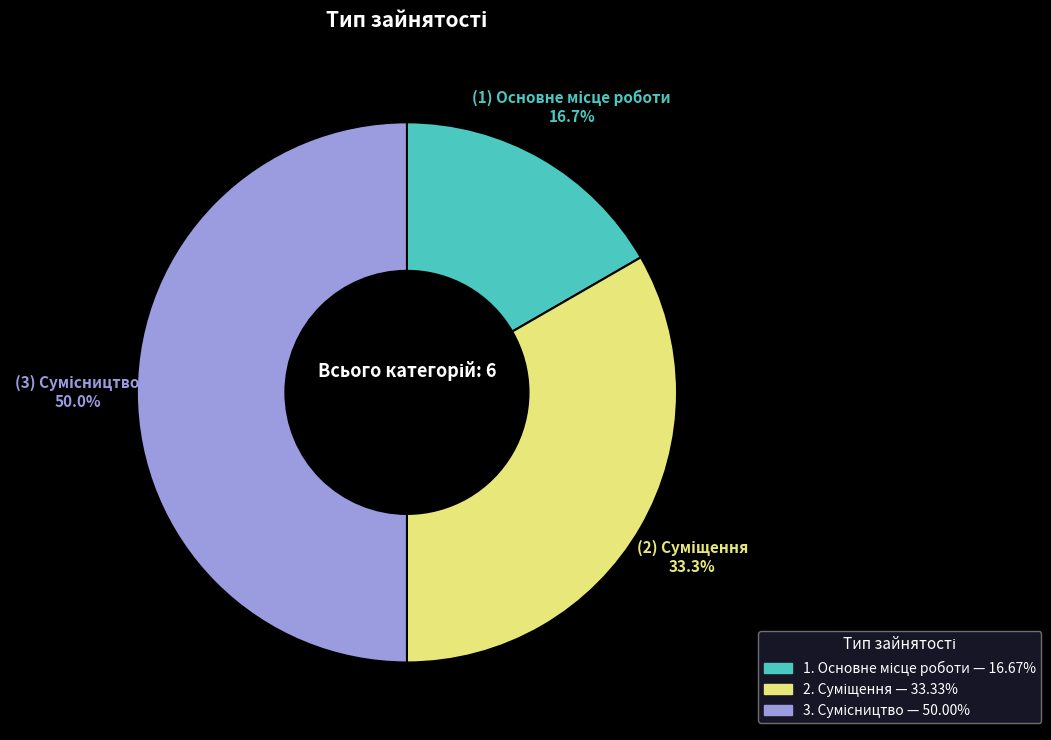

How many slices are in this pie chart?

3